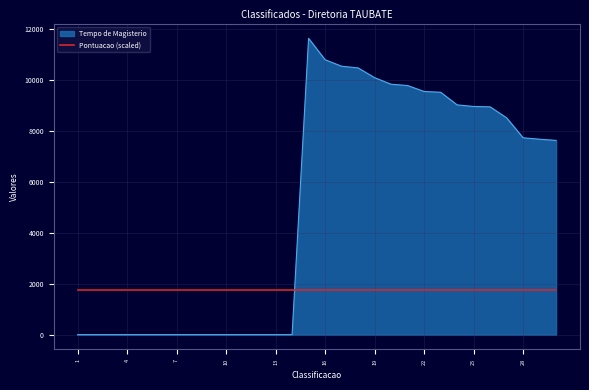

Which series has the widest spread of values?

Tempo de Magisterio